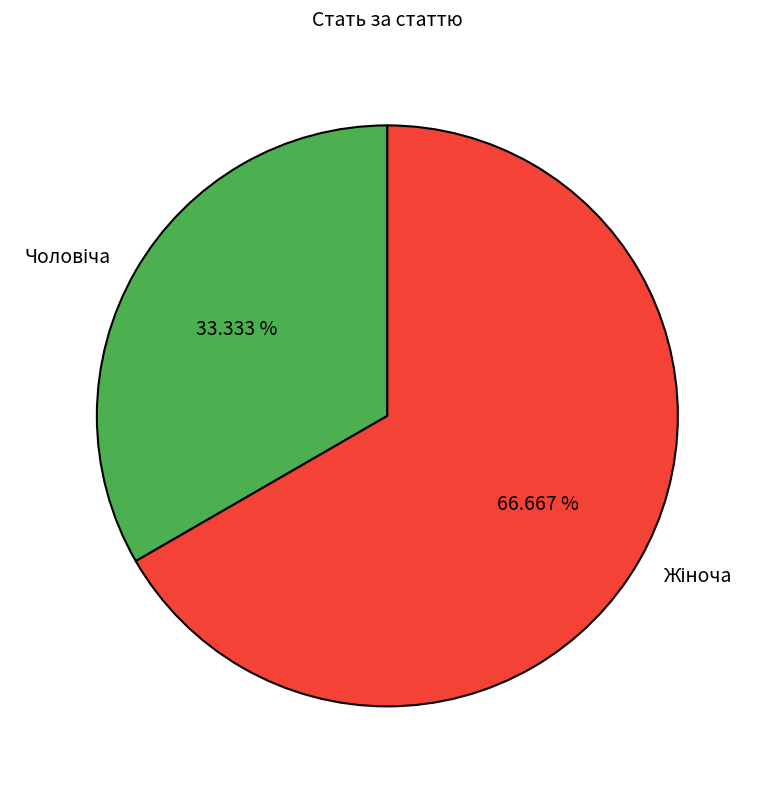

Is there a majority slice in this chart?

Yes